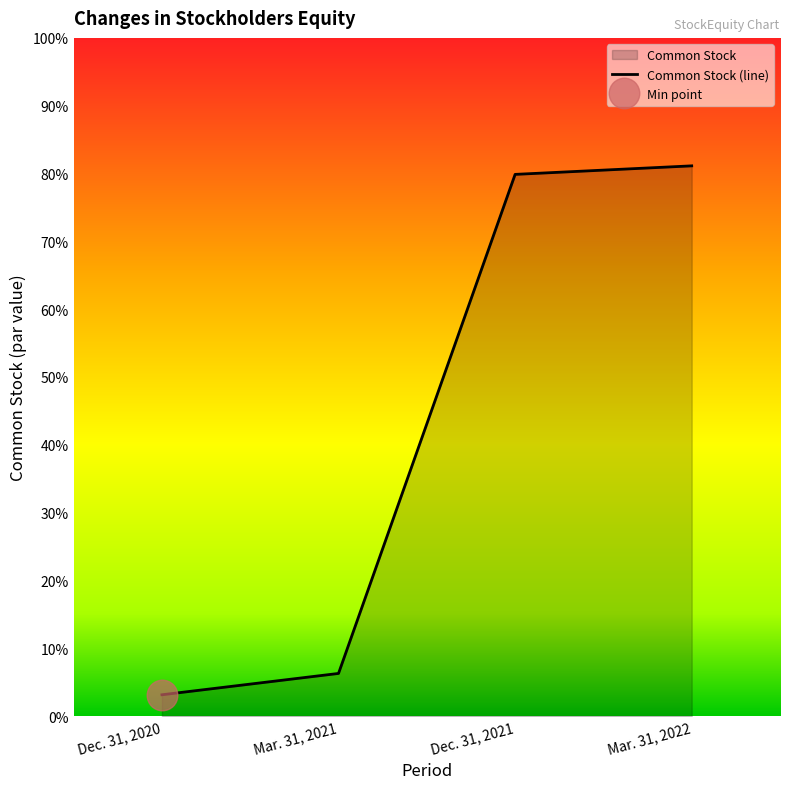

At which category does the chart reach its minimum across all series?

Dec. 31, 2020